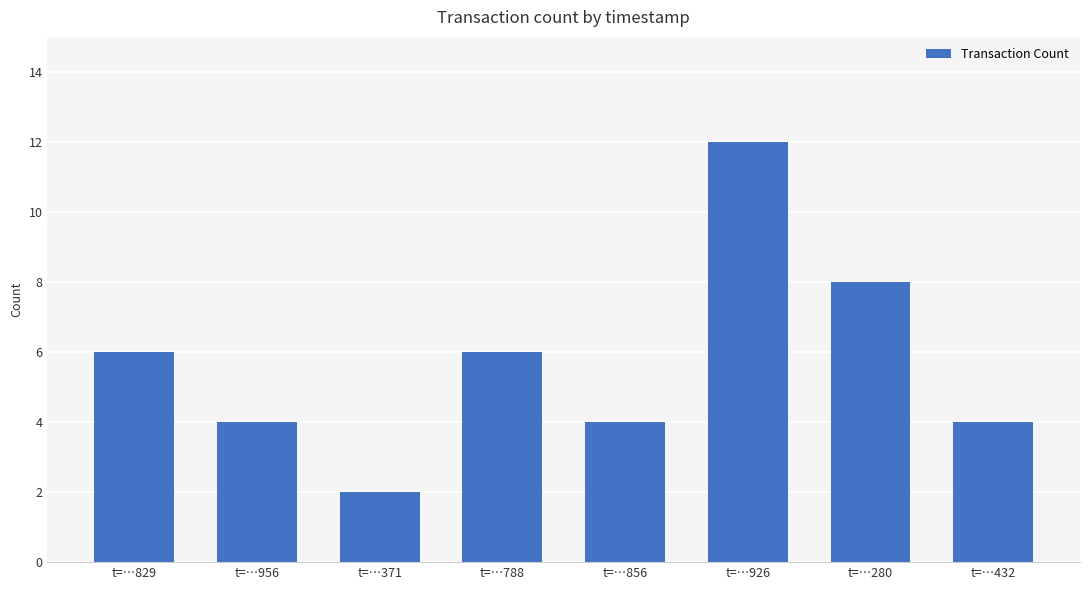

What is the change in value from t=…788 to t=…280?

+2